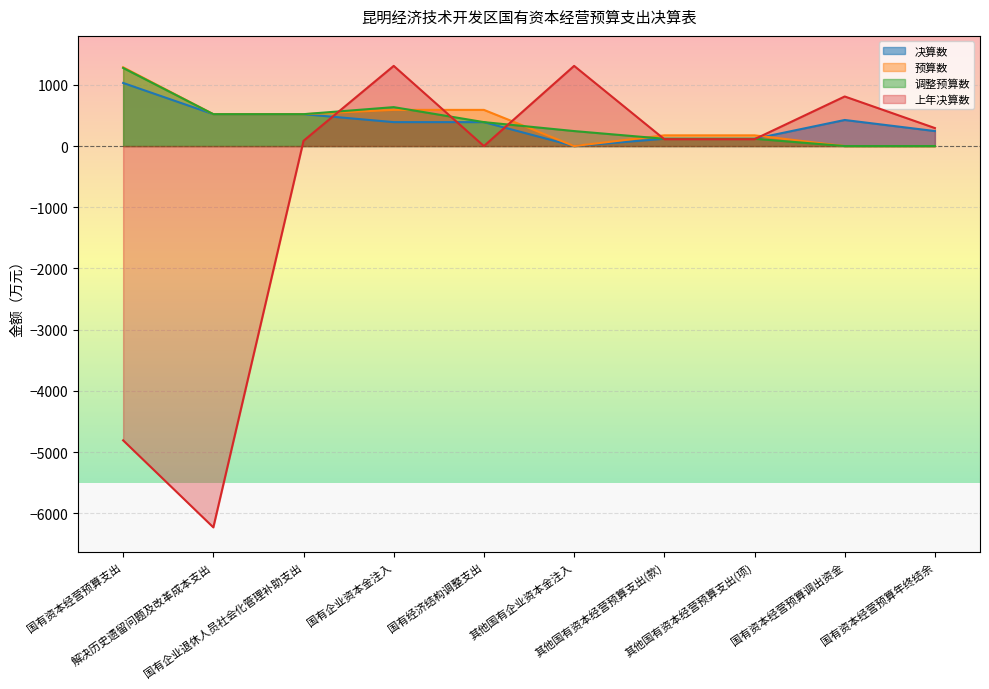

What is the difference between the maximum and minimum values in the 决算数 series?

1031